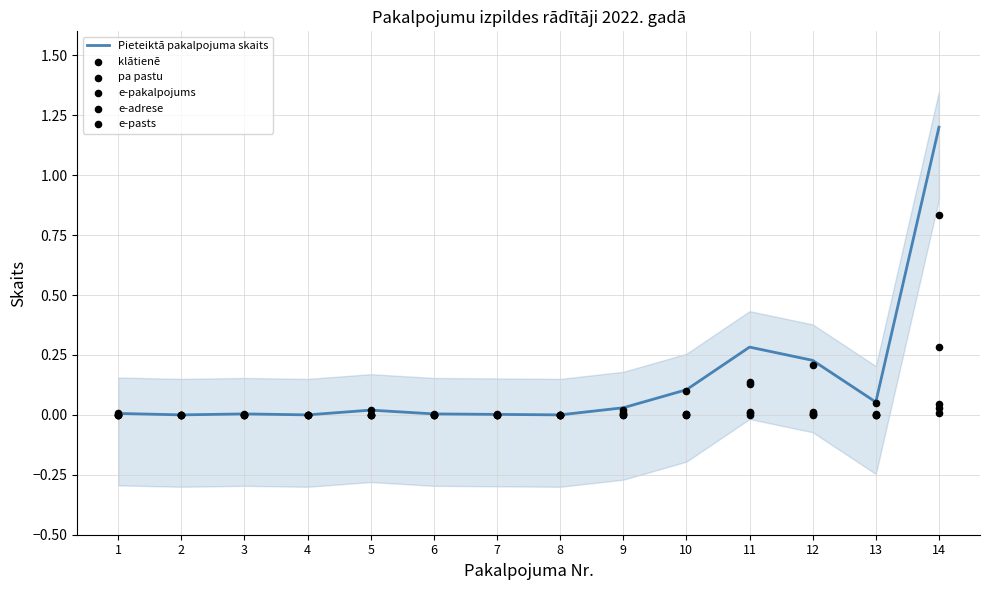

Which series contains the lowest Y value?

Pieteiktā pakalpojuma skaits